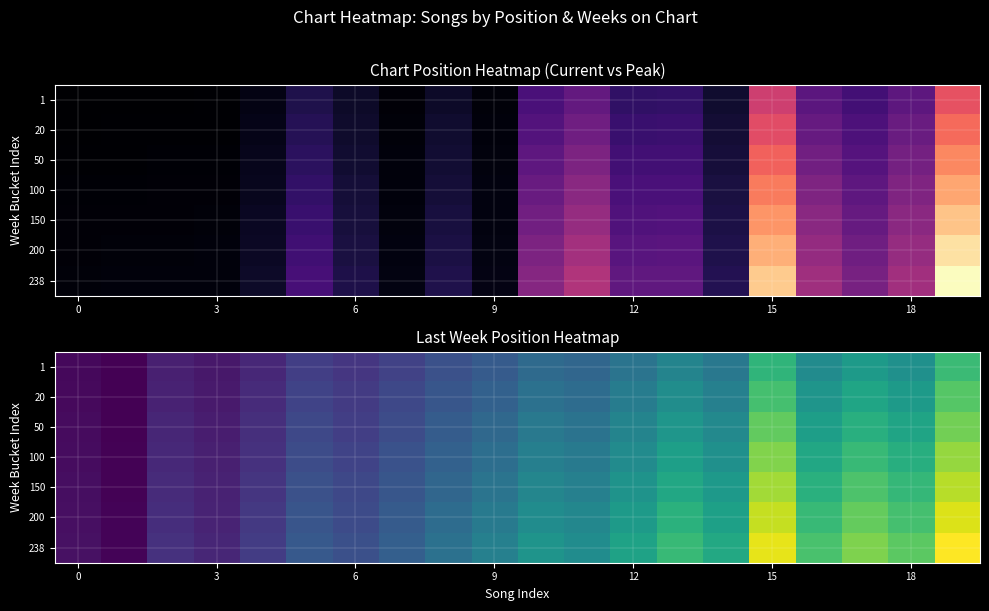

Rank the series by their average value, from lowest to highest.

1, 20, 50, 100, 150, 200, 238